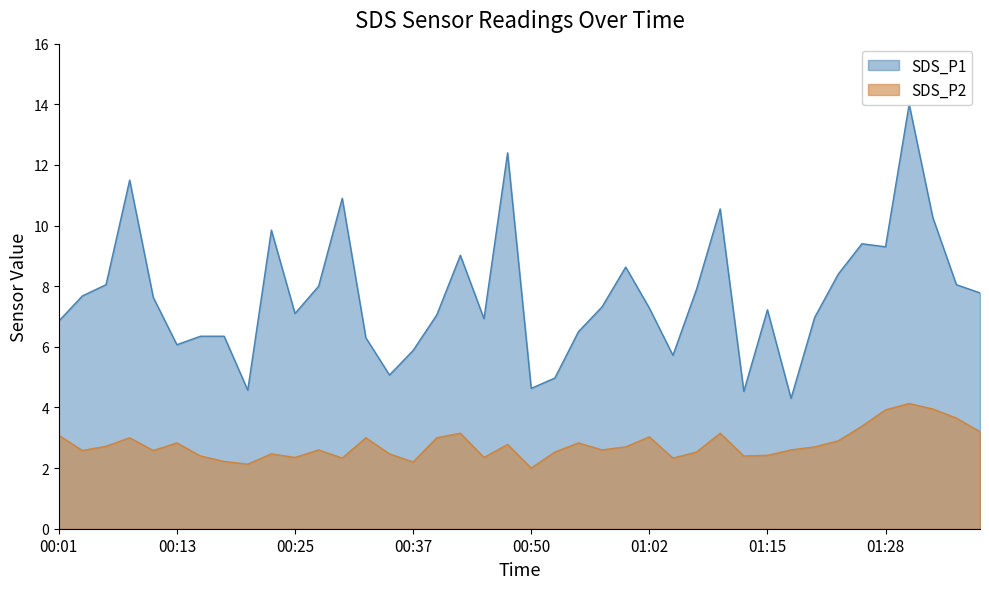

True or false: SDS_P1 has a value of 6.3 at 00:15.

True